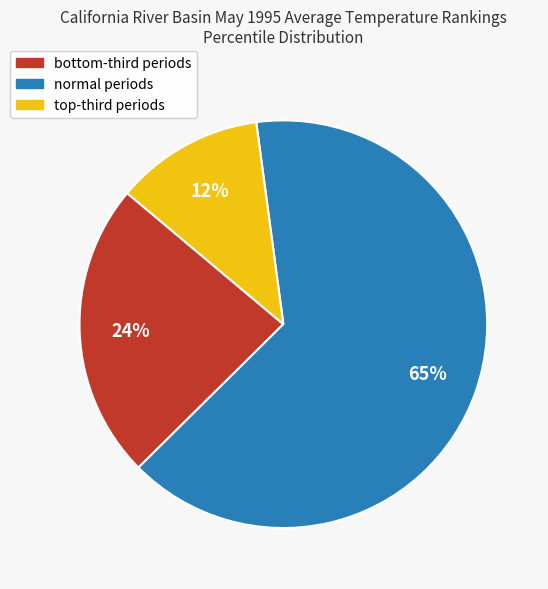

How many slices are in this pie chart?

3